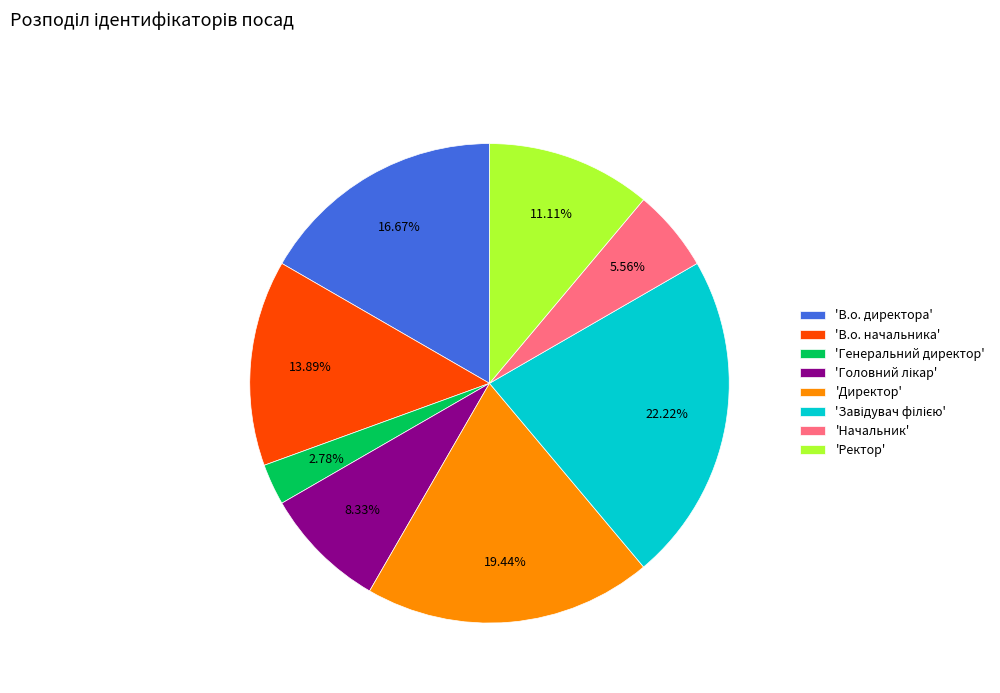

Is there any slice that represents more than half of the pie?

No